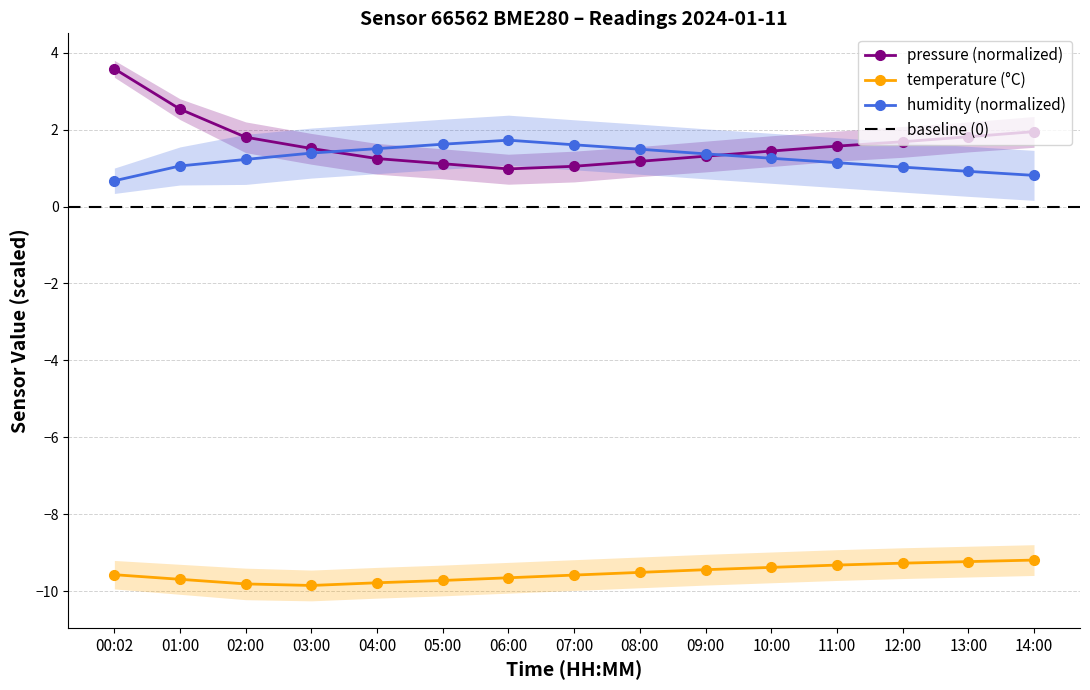

Which series has the largest range (max minus min)?

pressure